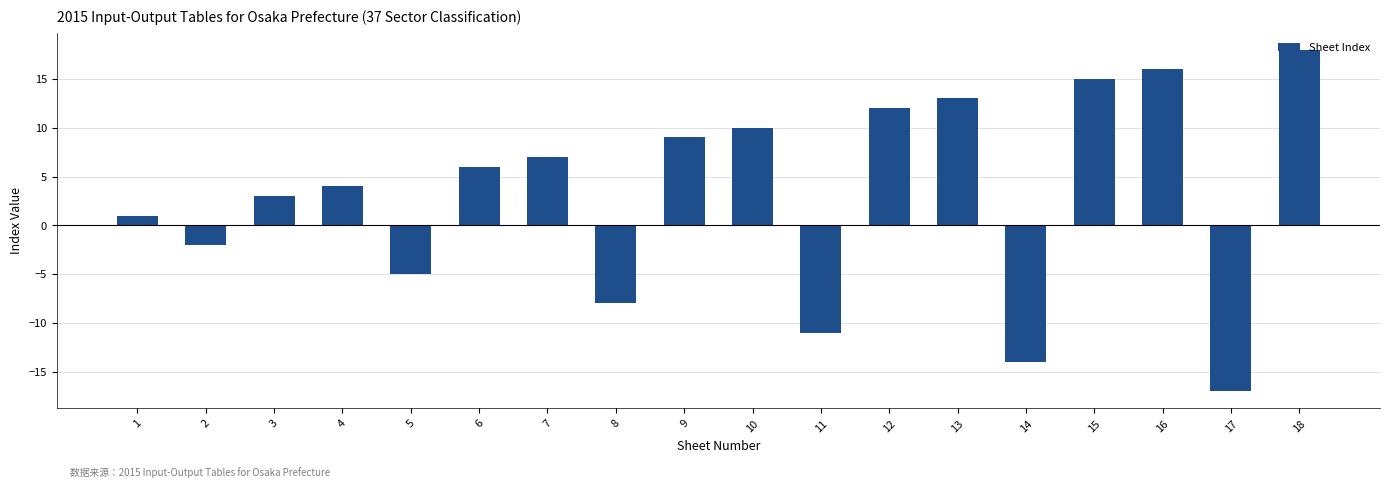

How many negative values are there?

6